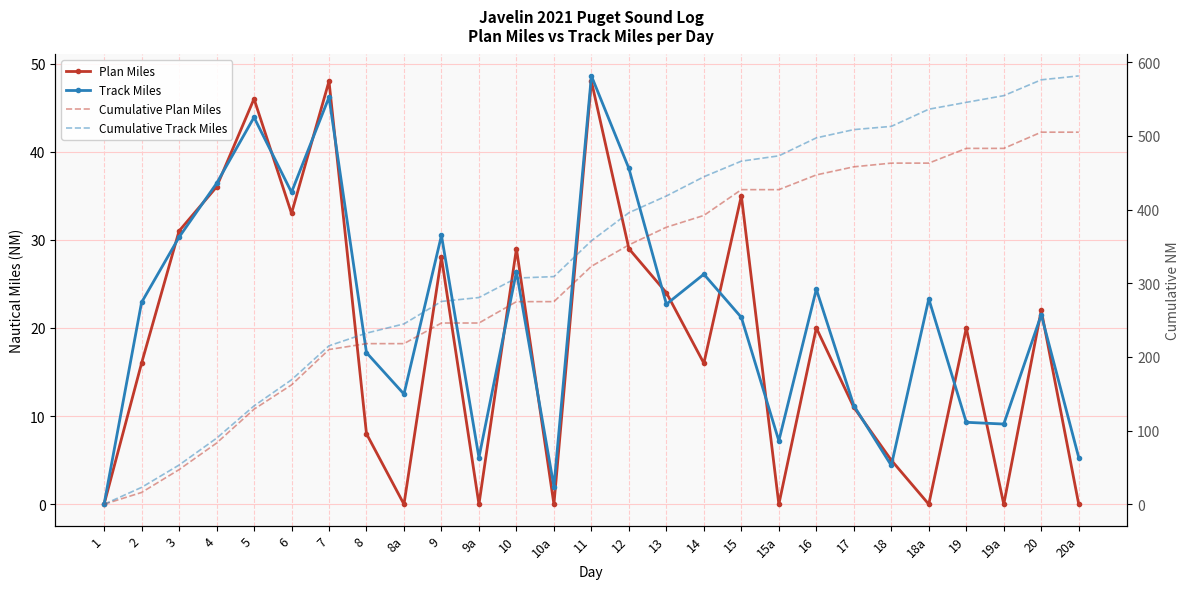

Reading left to right, what are all the values shown in this chart?

Plan Miles: 0.0	16.0	31.0	36.0	46.0	33.0	48.0	8.0	0.0	28.0	0.0	29.0	0.0	48.0	29.0	24.0	16.0	35.0	0.0	20.0	11.0	5.0	0.0	20.0	0.0	22.0	0.0
Track Miles: 0.0	22.9	30.3	36.4	43.9	35.4	46.2	17.2	12.5	30.5	5.3	26.4	2.0	48.6	38.1	22.7	26.1	21.2	7.2	24.4	11.2	4.4	23.3	9.3	9.1	21.5	5.3
Cumulative Plan Miles: 0.0	16.0	47.0	83.0	129.0	162.0	210.0	218.0	218.0	246.0	246.0	275.0	275.0	323.0	352.0	376.0	392.0	427.0	427.0	447.0	458.0	463.0	463.0	483.0	483.0	505.0	505.0
Cumulative Track Miles: 0.0	22.9	53.2	89.6	133.5	168.9	215.1	232.3	244.8	275.3	280.6	307.0	309.0	357.6	395.7	418.4	444.5	465.7	472.9	497.3	508.5	512.9	536.2	545.5	554.6	576.1	581.4